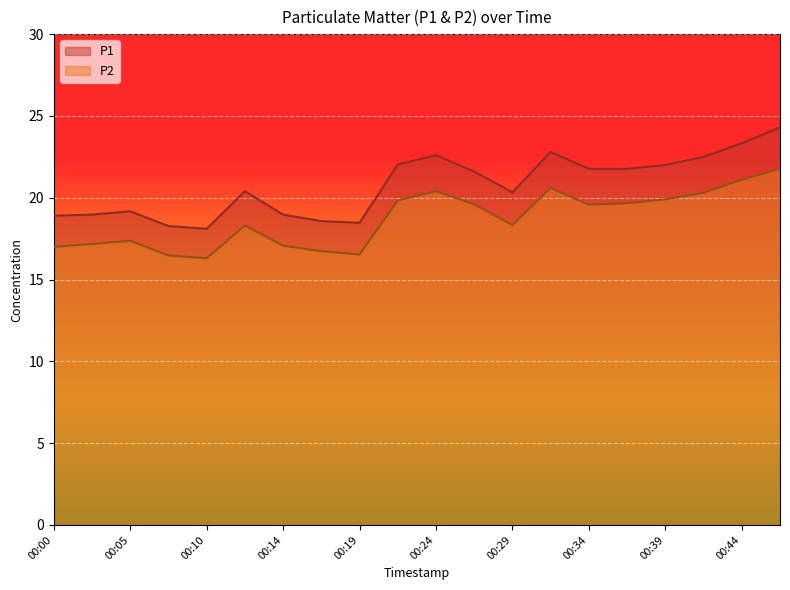

How many series are shown in this chart?

2